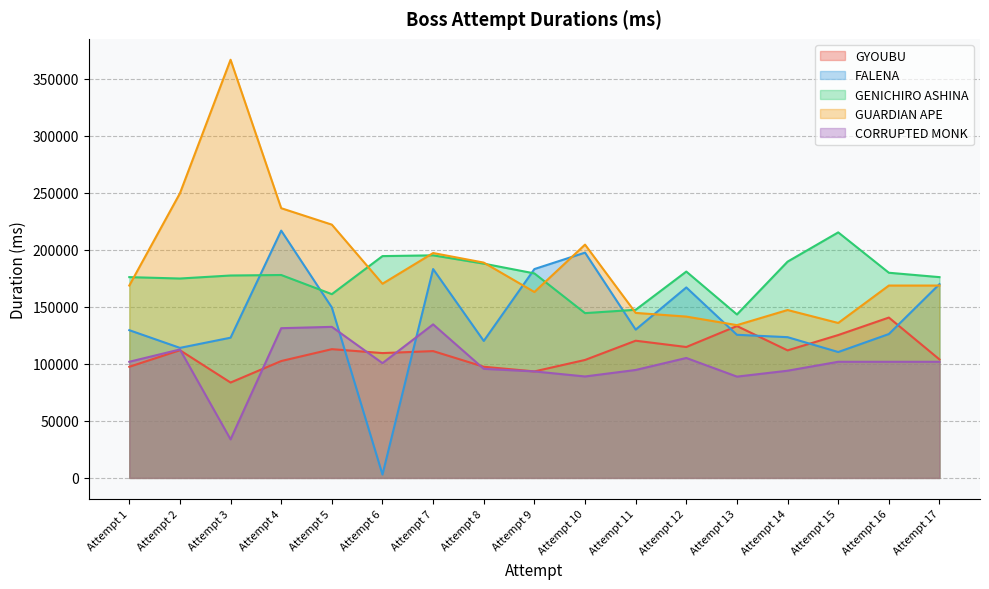

Rank the series by their maximum value, from lowest to highest.

CORRUPTED MONK, GYOUBU, GENICHIRO ASHINA, FALENA, GUARDIAN APE